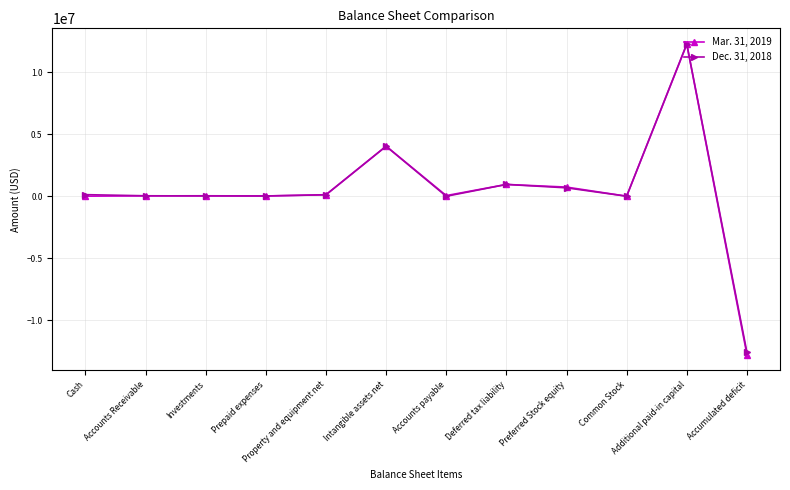

What is the difference between the highest and lowest values at Accounts Receivable?

8073